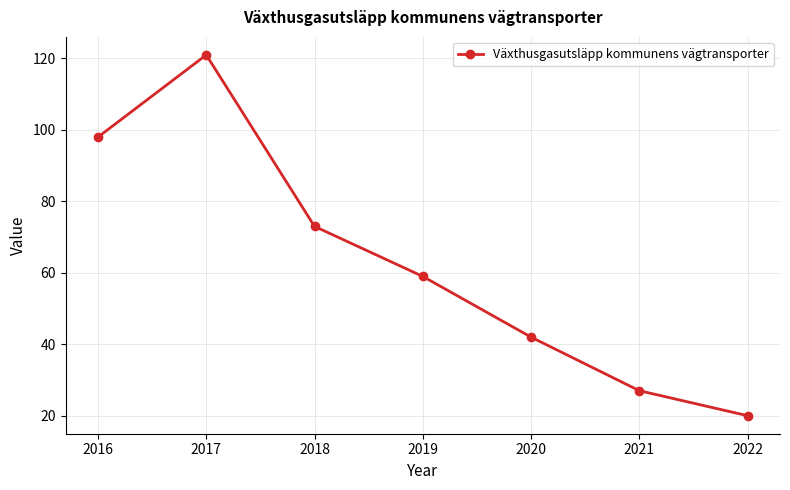

What is the maximum value shown in the chart?

121